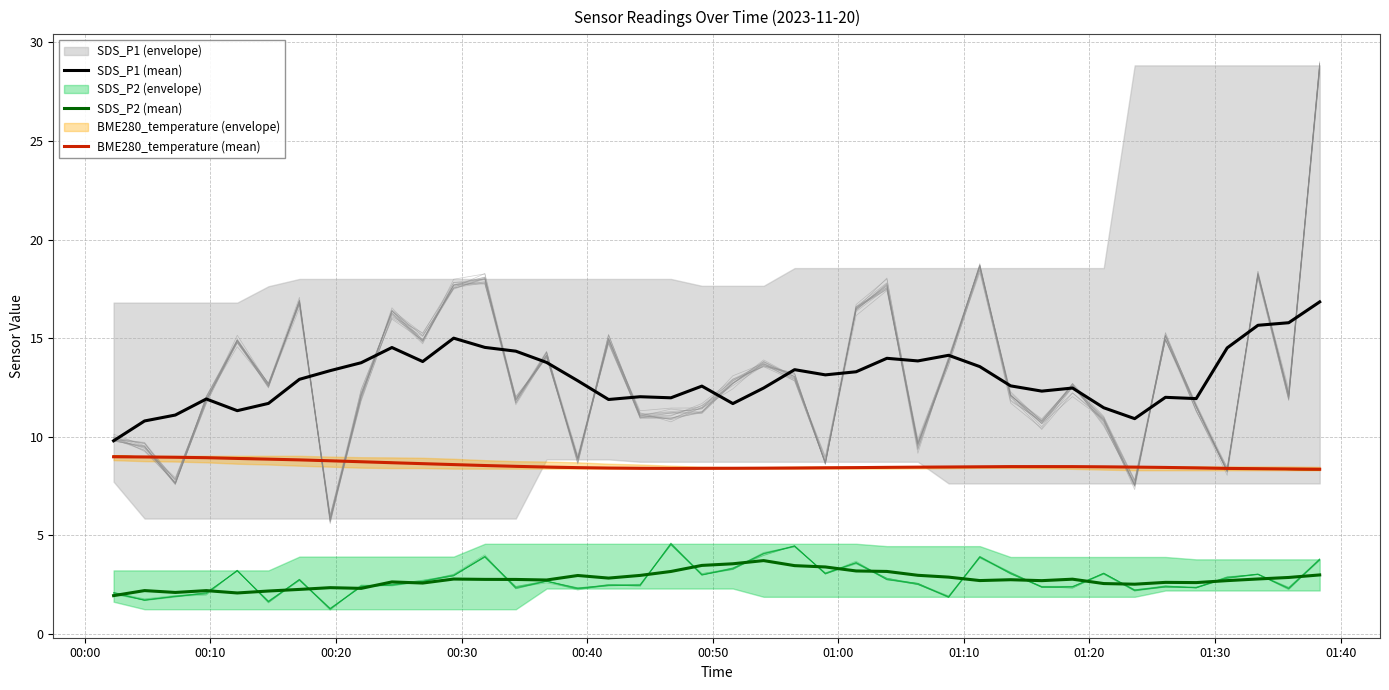

At how many categories does at least one series exceed 7?

40